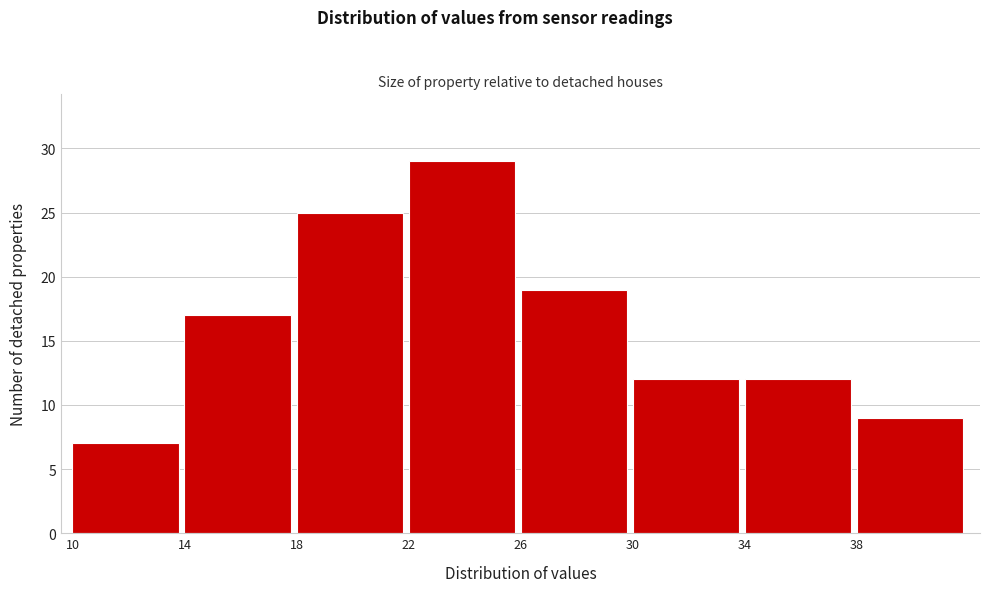

Reading left to right, list every bar in this chart as the range it spans on the x-axis followed by its height. The values are not printed on the chart, so give them approximately, as read against the axis.

10 to 14: 7
14 to 18: 17
18 to 22: 25
22 to 26: 29
26 to 30: 19
30 to 34: 12
34 to 38: 12
38 to 42: 9